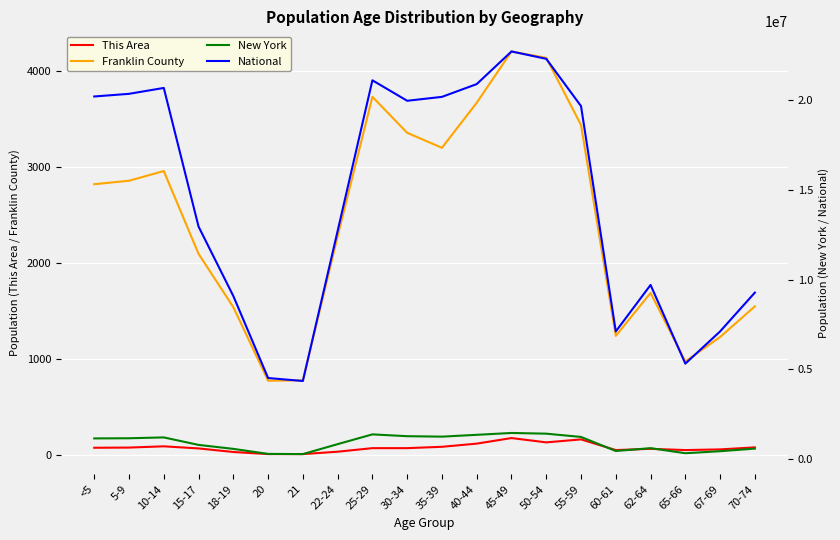

Reading right to left, transcribe all the data shown in this chart.

This Area: 78	57	50	63	50	161	130	175	117	84	70	70	33	8	8	30	67	89	76	74
Franklin County: 1546	1227	973	1686	1239	3434	4134	4200	3666	3197	3353	3728	2276	776	772	1538	2093	2955	2854	2818
New York: 587391	443051	330160	612267	453993	1237408	1419928	1458763	1355893	1254124	1279160	1380177	836256	281596	293083	572582	793696	1211456	1163955	1155822
National: 9278166	7115361	5319902	9704197	7113727	19664805	22298125	22708591	20890964	20179642	19962099	21101849	12712576	4354294	4519129	9086089	12954254	20677194	20348657	20201362